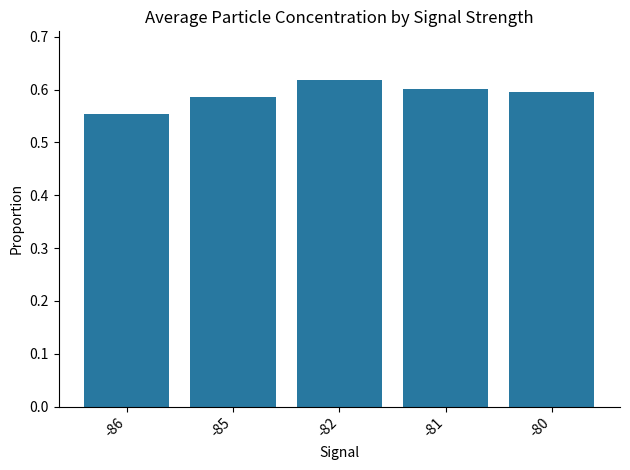

Which category has the highest value across all series?

-82